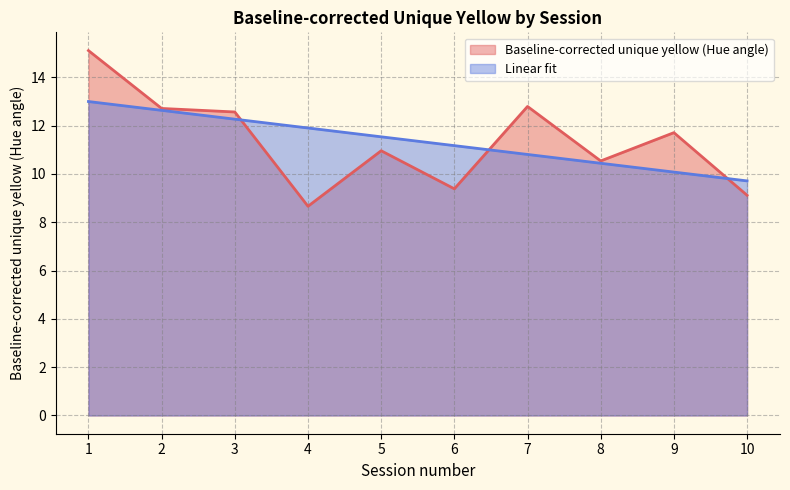

Is the value of Baseline-corrected unique yellow (Hue angle) at 1 greater than the value of Linear fit at 1?

Yes